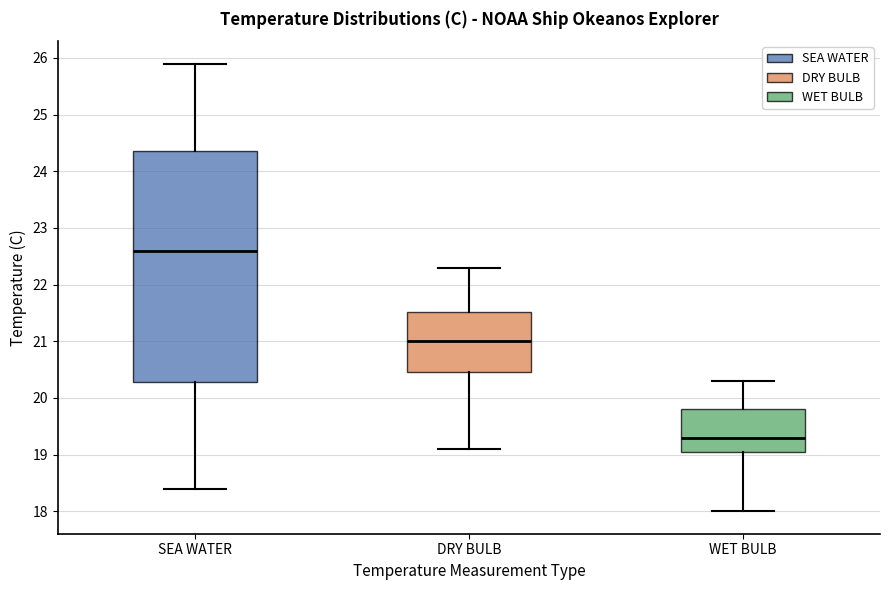

Which box has the highest median line?

SEA WATER